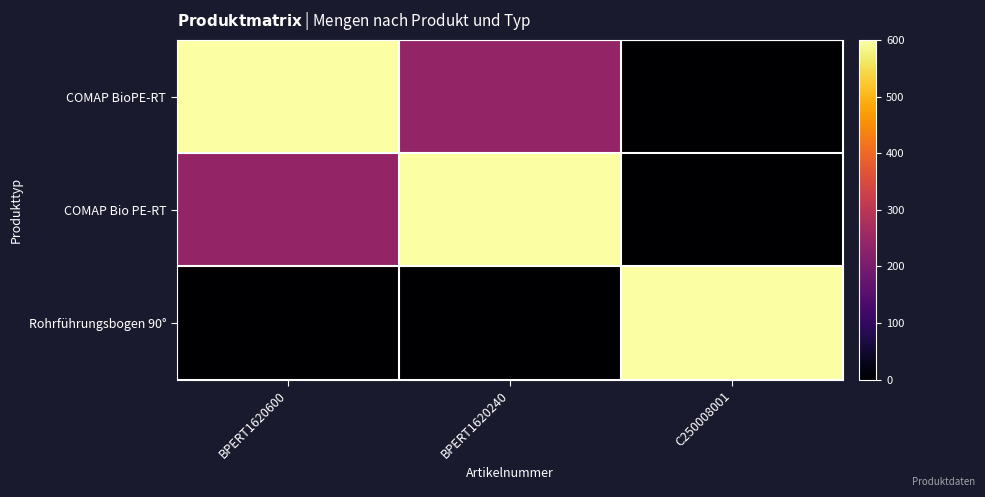

How many series are shown in this chart?

3